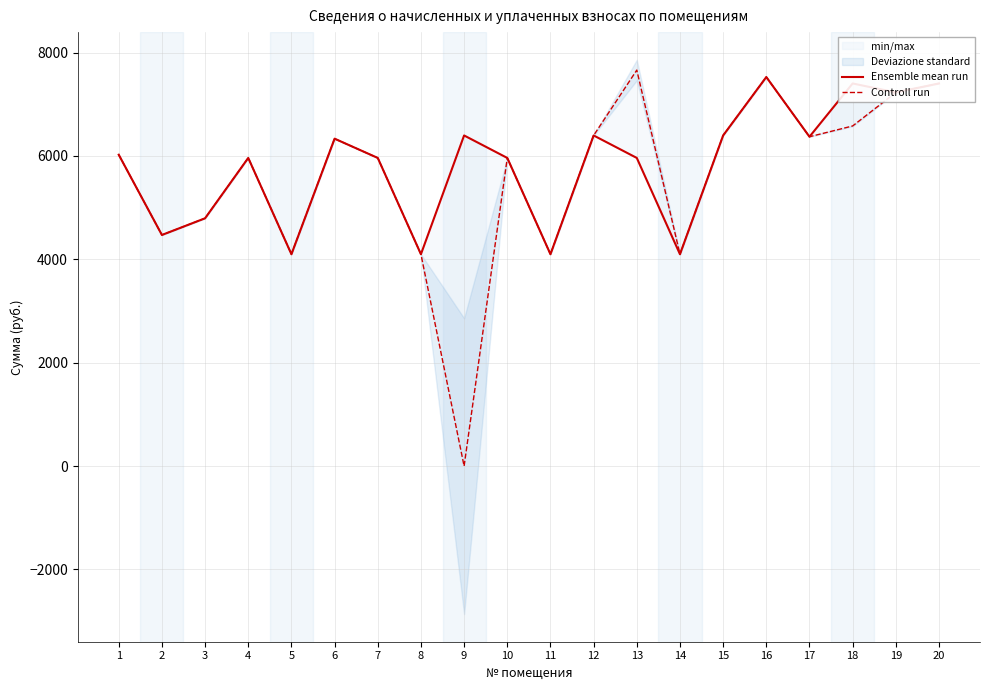

Reading left to right, list all the values displayed in this chart.

Ensemble mean run: 1=6023.7	2=4471.2	3=4794.1	4=5961.6	5=4098.6	6=6334.2	7=5961.6	8=4098.6	9=6396.3	10=5961.6	11=4098.6	12=6396.3	13=5961.6	14=4098.6	15=6396.3	16=7526.5	17=6371.5	18=7402.3	19=7228.4	20=7402.3
Controll run: 1=6023.7	2=4471.2	3=4794.1	4=5961.6	5=4098.6	6=6334.2	7=5961.6	8=4098.6	9=0.0	10=5961.6	11=4098.6	12=6396.3	13=7660.8	14=4098.6	15=6396.3	16=7526.5	17=6371.5	18=6579.8	19=7228.4	20=7402.3